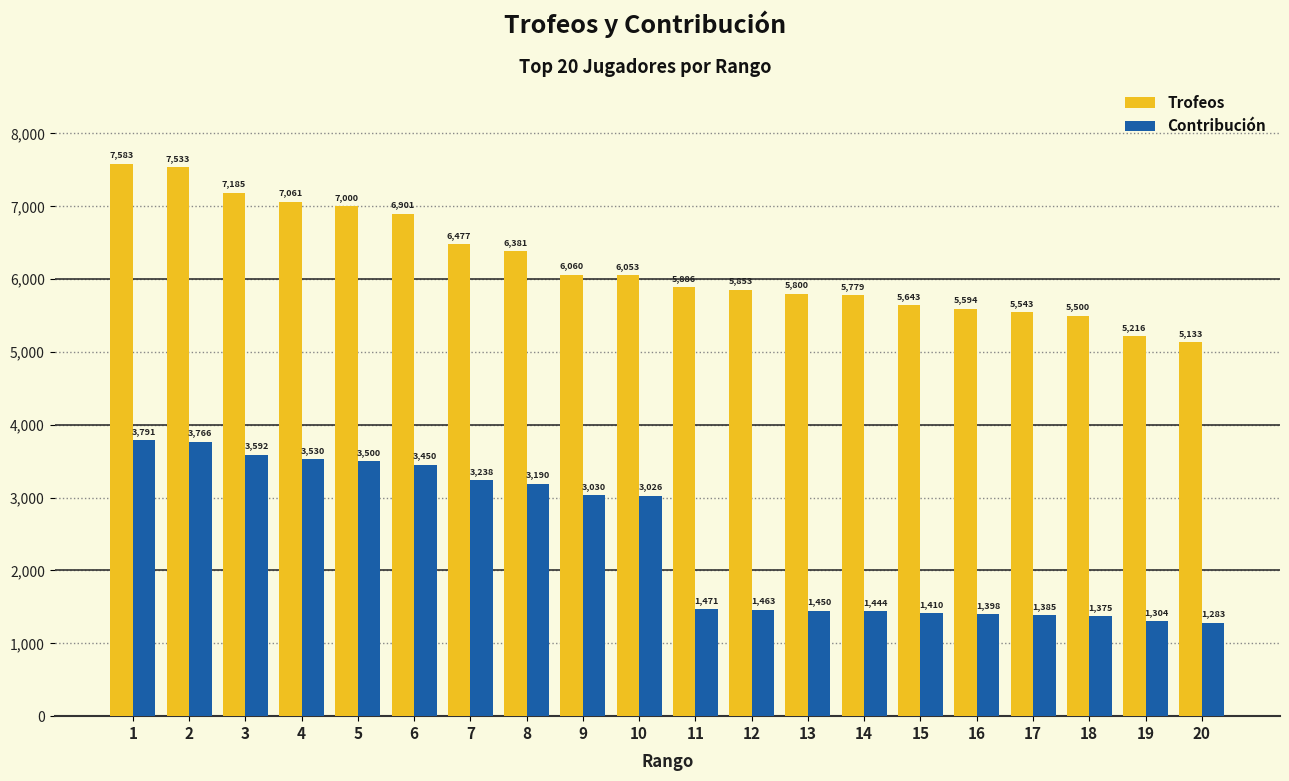

Reading left to right, extract all data points from this chart.

Trofeos: 7583	7533	7185	7061	7000	6901	6477	6381	6060	6053	5886	5853	5800	5779	5643	5594	5543	5500	5216	5133
Contribución: 3791	3766	3592	3530	3500	3450	3238	3190	3030	3026	1471	1463	1450	1444	1410	1398	1385	1375	1304	1283